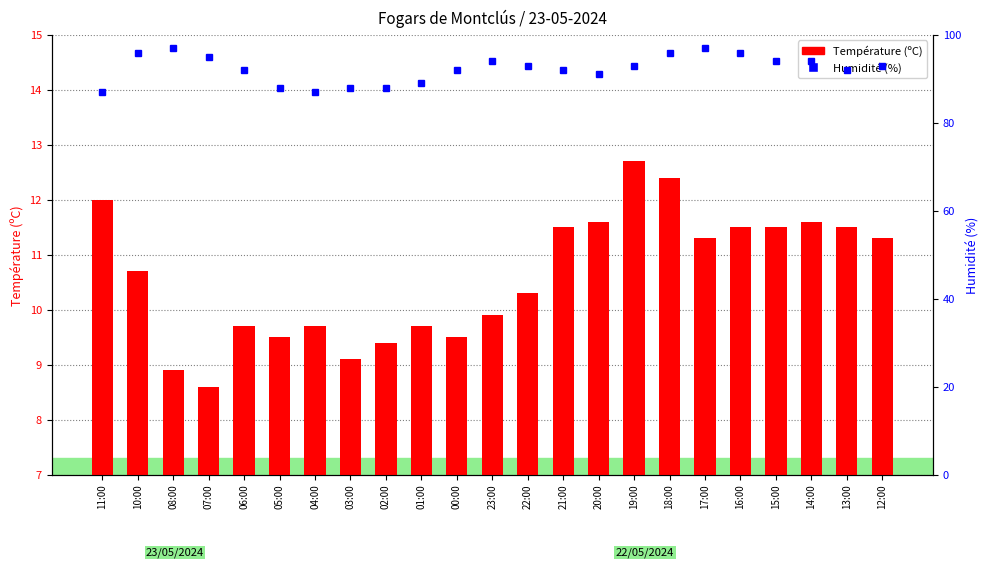

What is the lowest value of the Humidité (%) series?

87.0